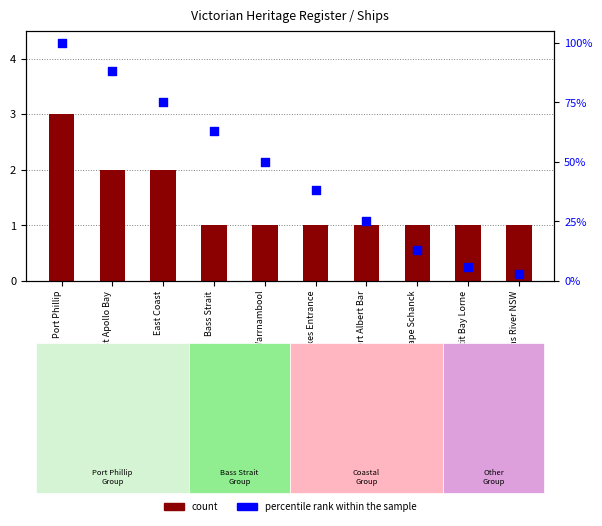

Which series contains the lowest Y value?

count